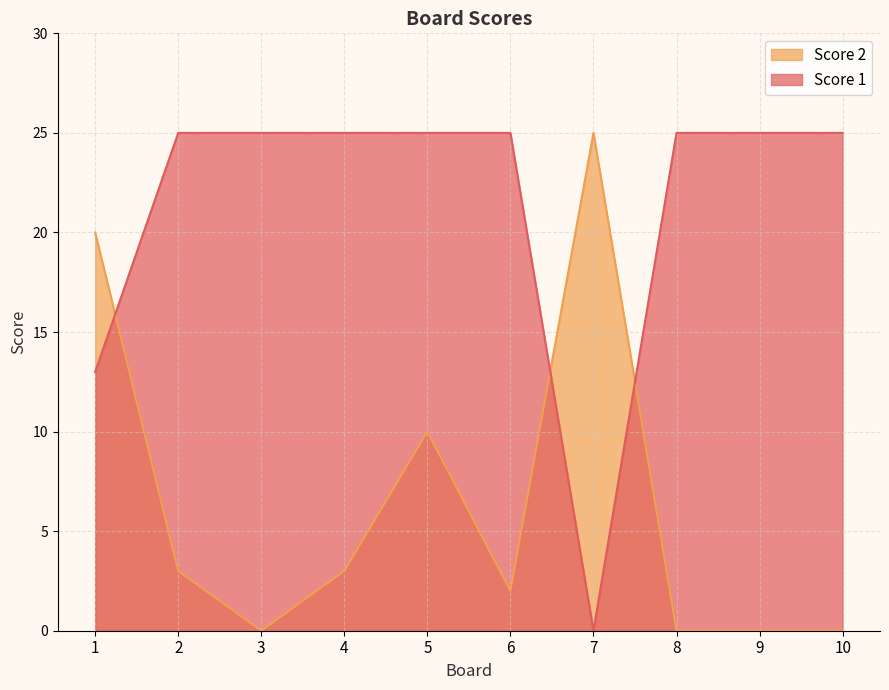

Count the number of data series in this chart.

2